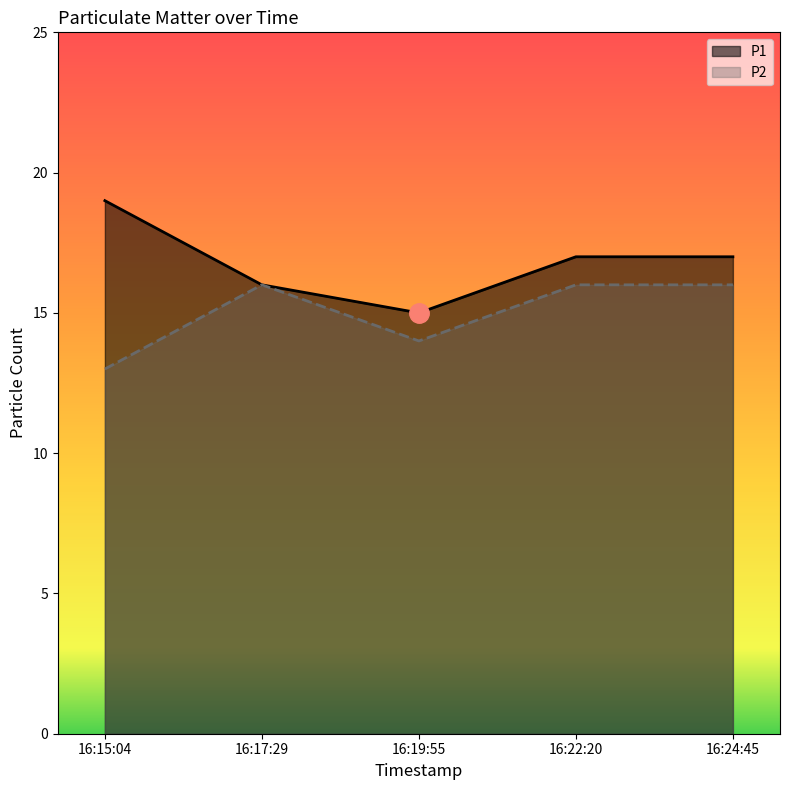

What is the difference between the maximum and minimum values in the P2 series?

3